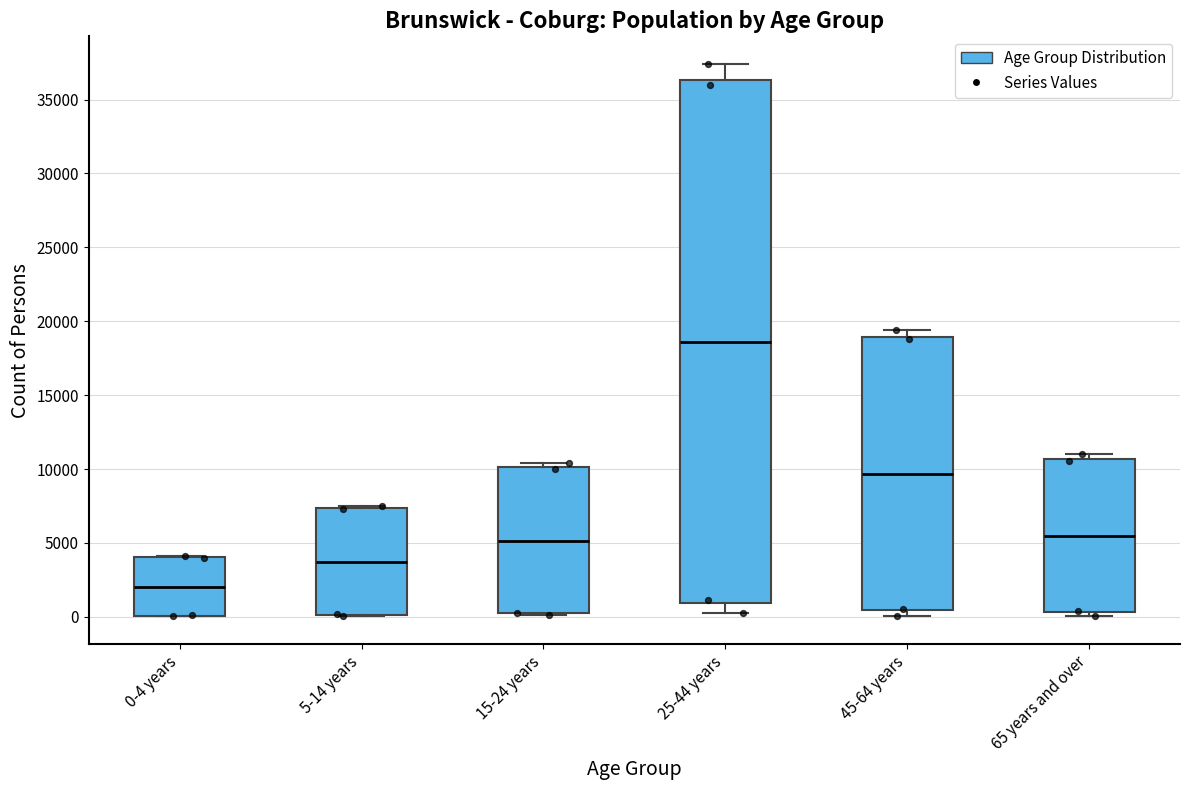

Reading left to right, read every box against the y-axis: the position of its median line, the range the box covers, and the ends of its whiskers. The values are not printed on the chart, so give them approximately, as read against the axis.

0-4 years: median 2000, box 0 to 4000, whiskers 0 to 4000
5-14 years: median 3500, box 0 to 7500, whiskers 0 to 7500 (just above the box's upper edge)
15-24 years: median 5000, box 0 to 10000, whiskers 0 to 10500
25-44 years: median 18500, box 1000 to 36500, whiskers 500 to 37500
45-64 years: median 9500, box 500 to 19000, whiskers 0 to 19500
65 years and over: median 5500, box 500 to 10500, whiskers 0 to 11000